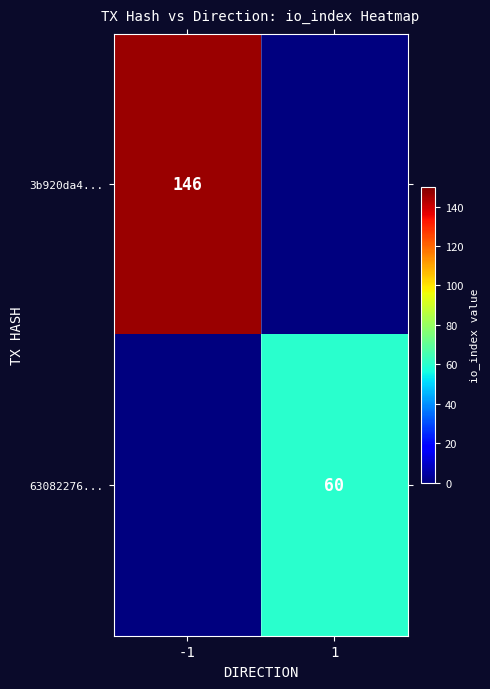

Is it true that 3b920da4... equals 249 at -1?

False